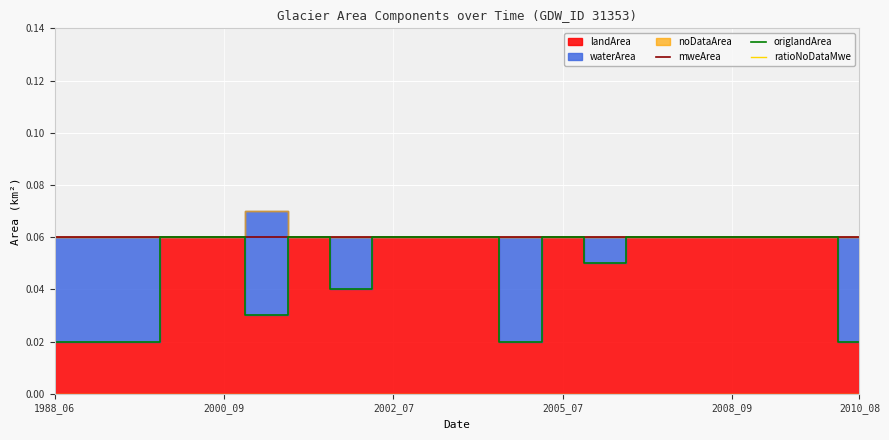

True or false: mweArea has a value of 0.0 at 2010_08.

False